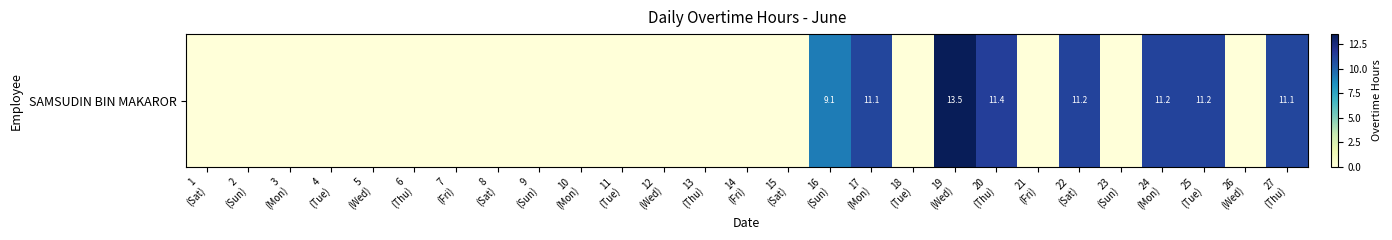

What is the difference between the second highest and second lowest values?

11.4